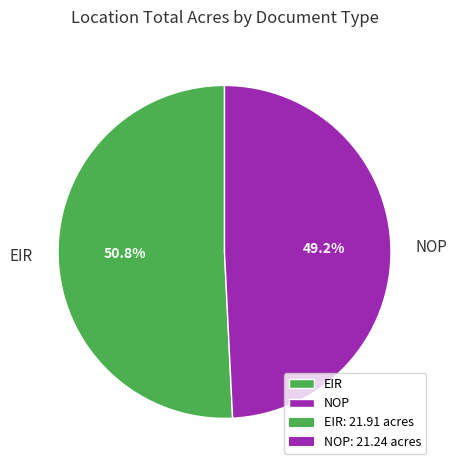

The NOP slice represents 49% of the pie. True or false?

True